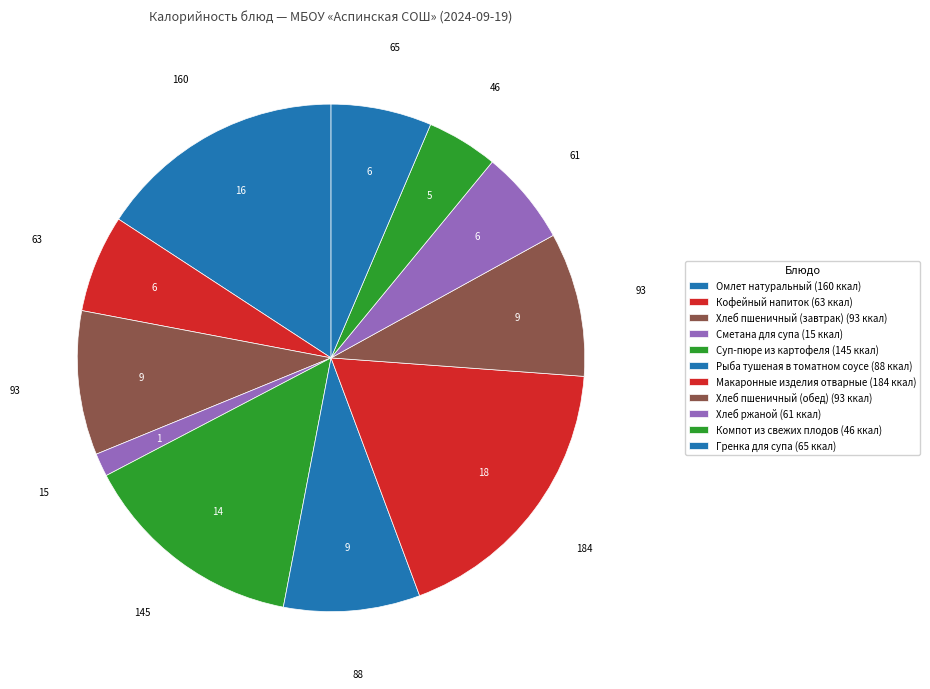

Count the number of slices in the pie.

11